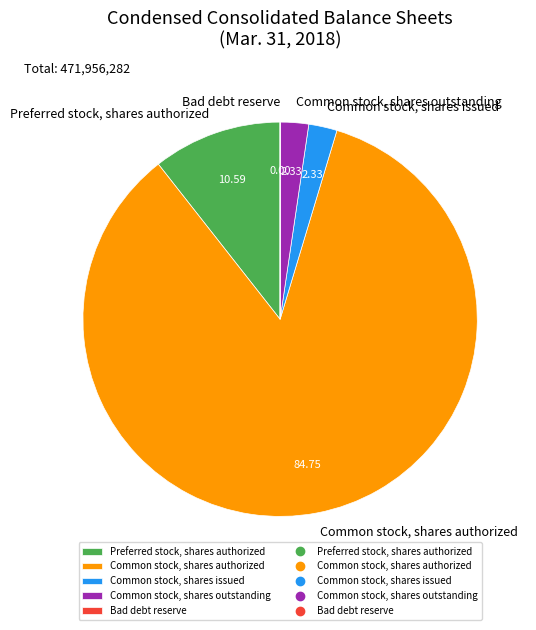

Combined, do Preferred stock, shares authorized and Common stock, shares outstanding account for over 50%?

No